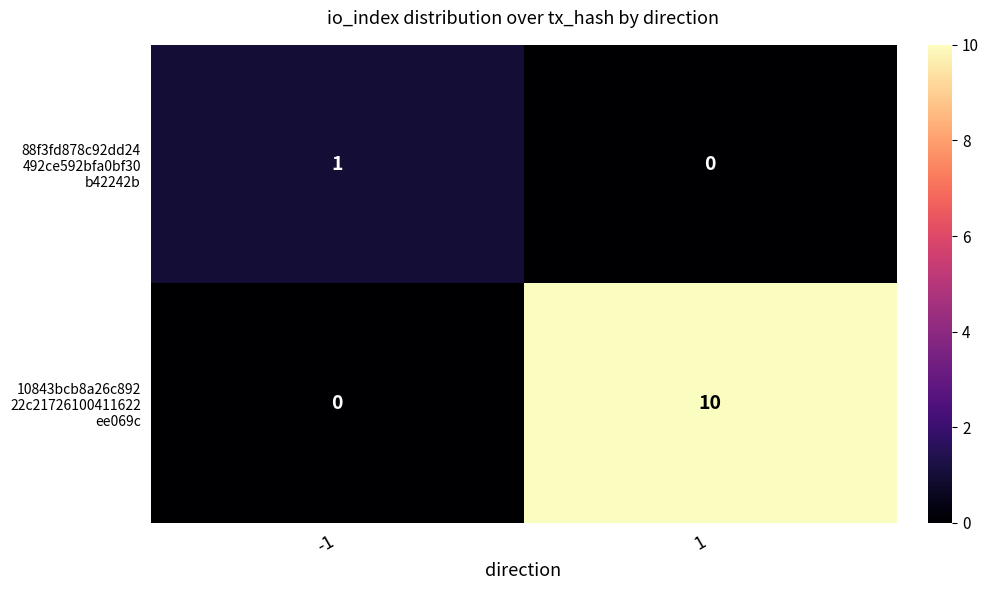

What is the maximum value shown in the chart?

10